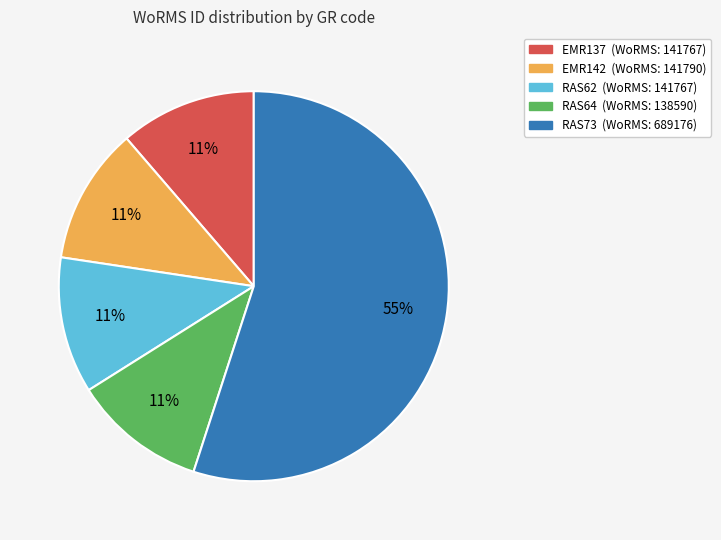

Is there any slice that represents more than half of the pie?

Yes